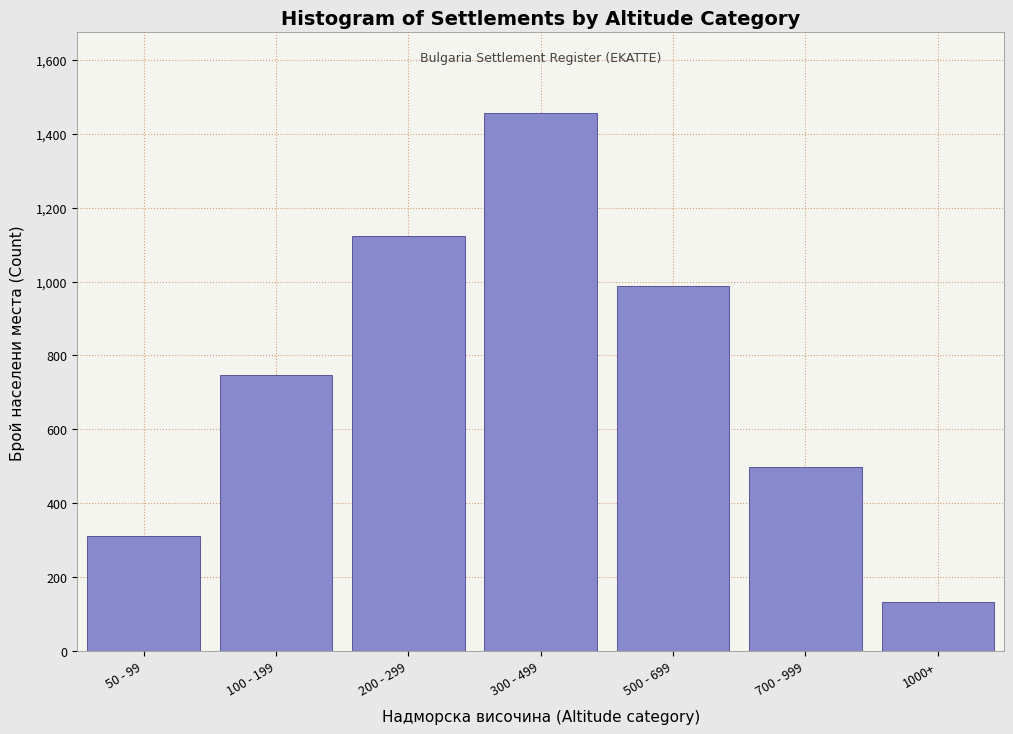

Reading left to right, list all the values displayed in this chart.

50 - 99=312	100 - 199=748	200 - 299=1124	300 - 499=1456	500 - 699=987	700 - 999=498	1000+=134